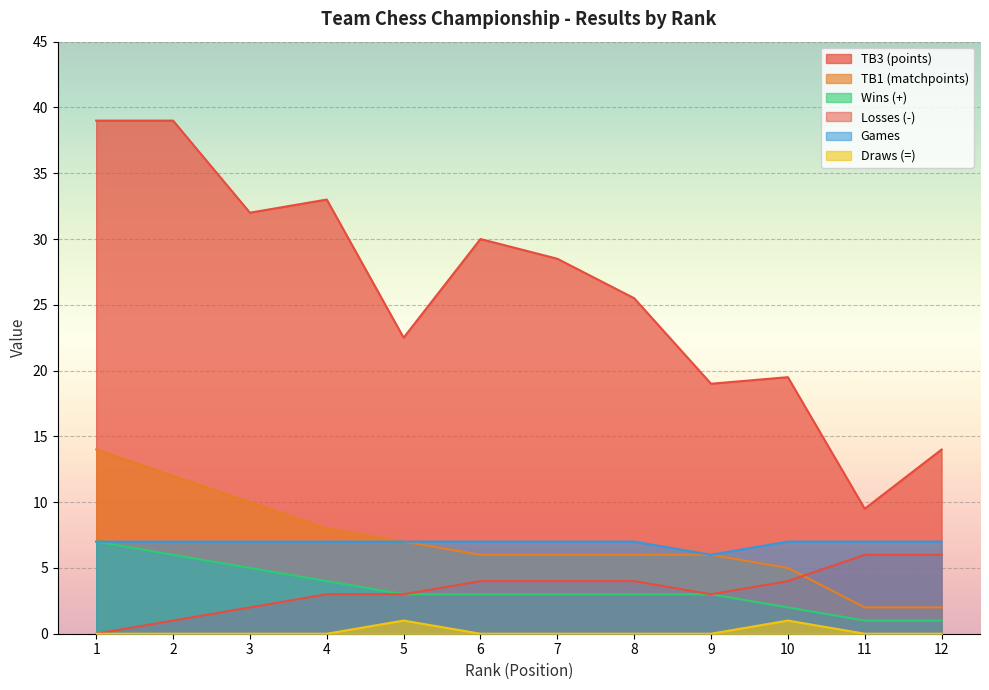

At which label is Wins (+) closest to 4?

4